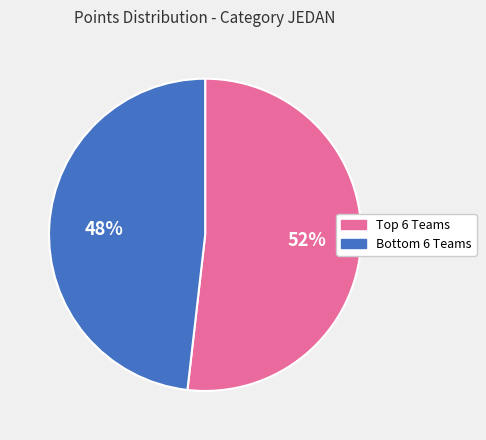

Is there a majority slice in this chart?

Yes